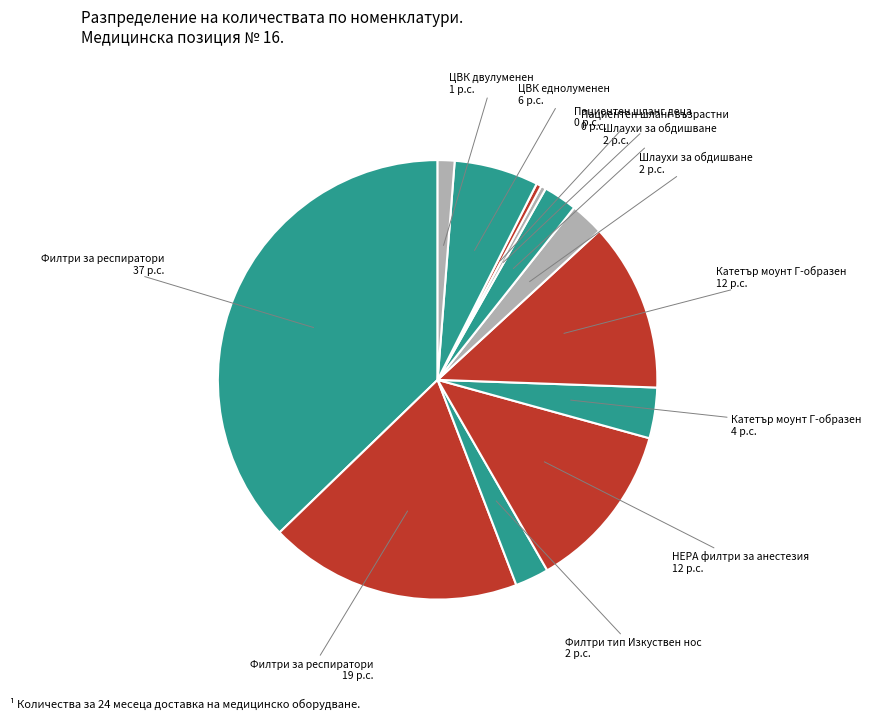

How many slices are in this pie chart?

12